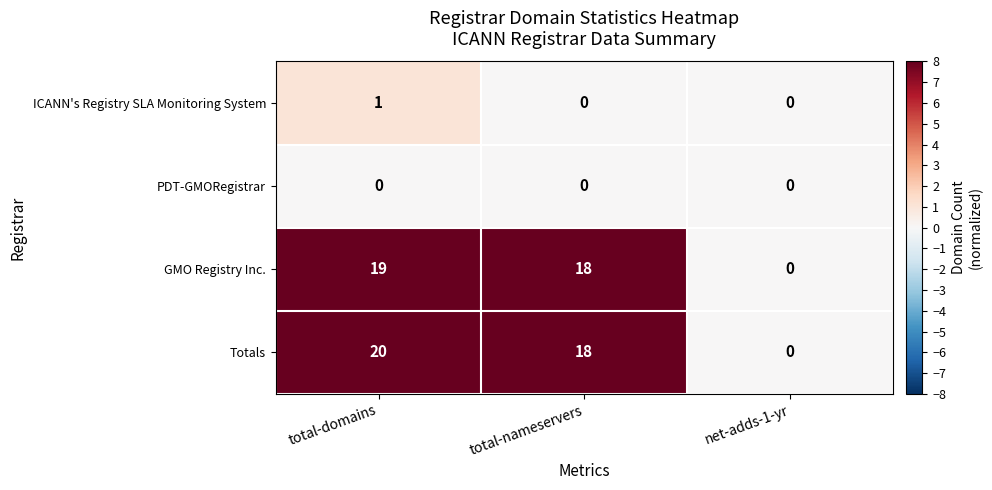

Is it true that ICANN's Registry SLA Monitoring System equals 0 at net-adds-1-yr?

True